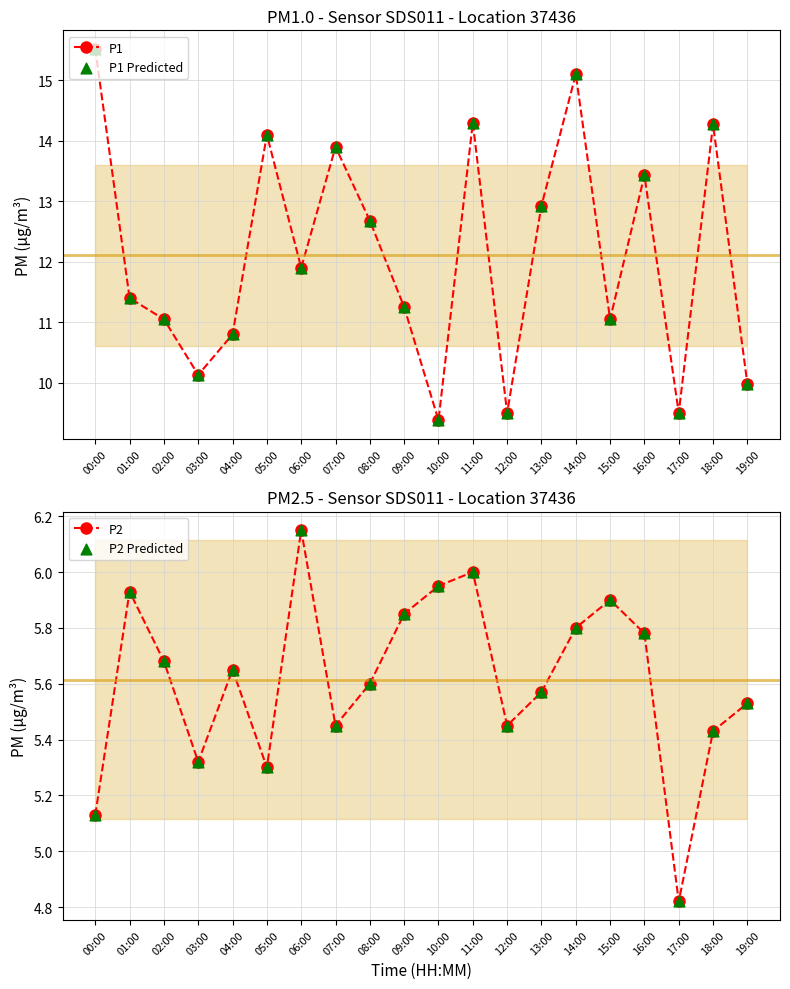

Which series has the largest Y range (max minus min)?

P1